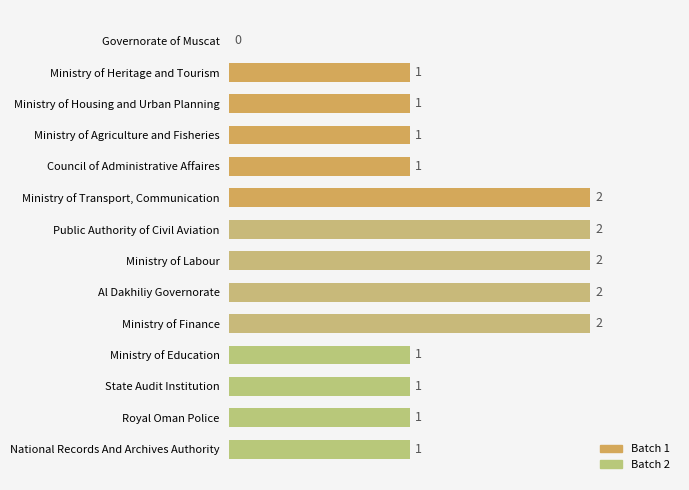

Reading left to right, transcribe all the data shown in this chart.

0	1	1	1	1	2	2	2	2	2	1	1	1	1